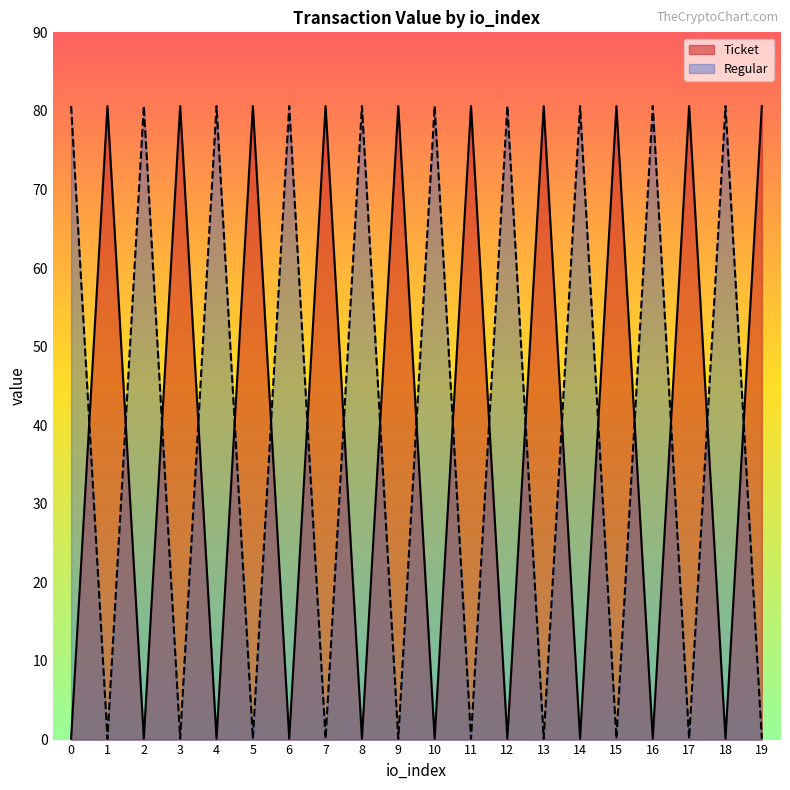

Where do Ticket and Regular first cross each other?

0 and 1